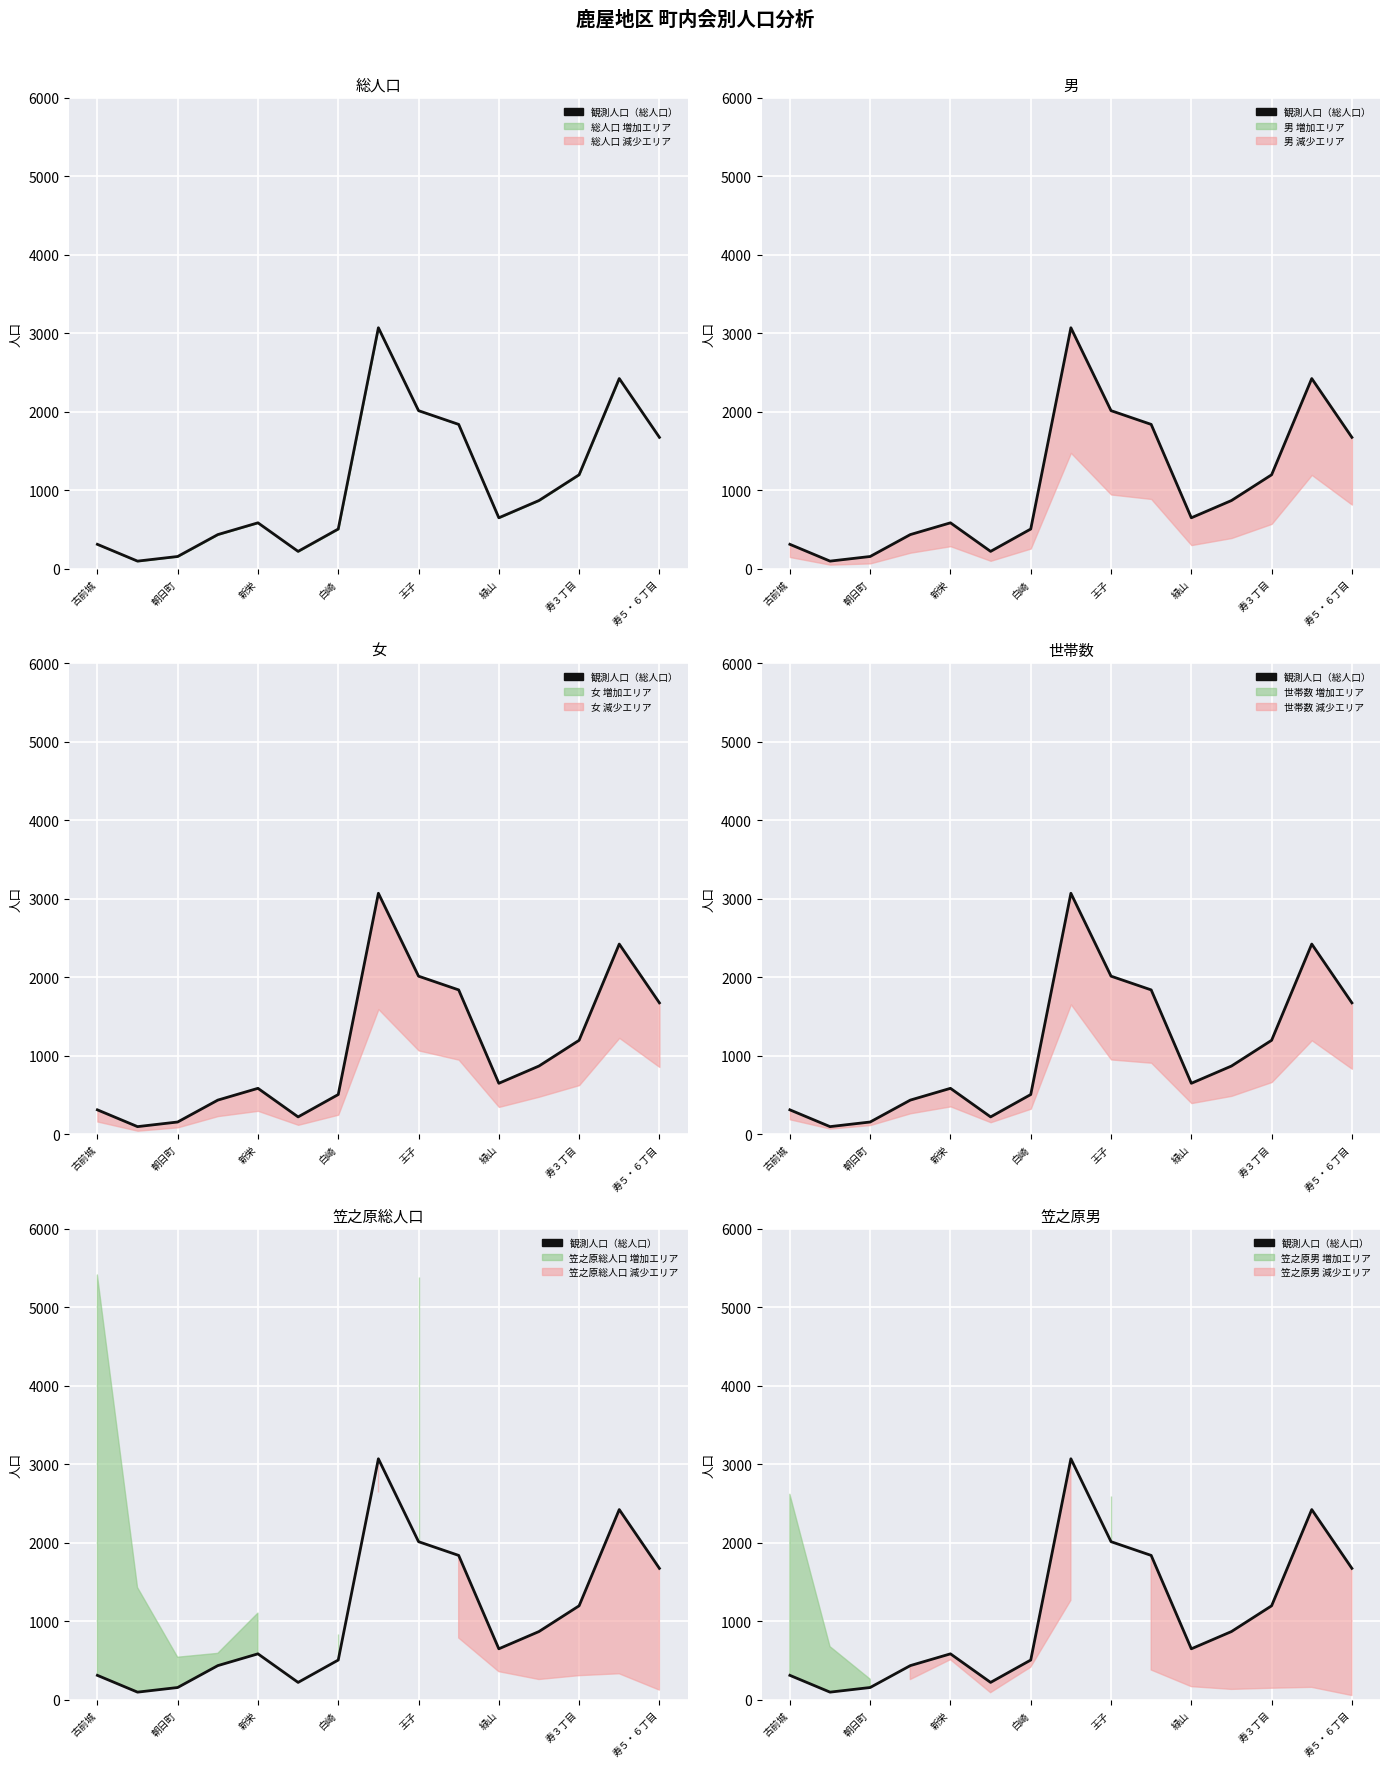

Is it true that 世帯数 equals 32 at 朝日町?

False